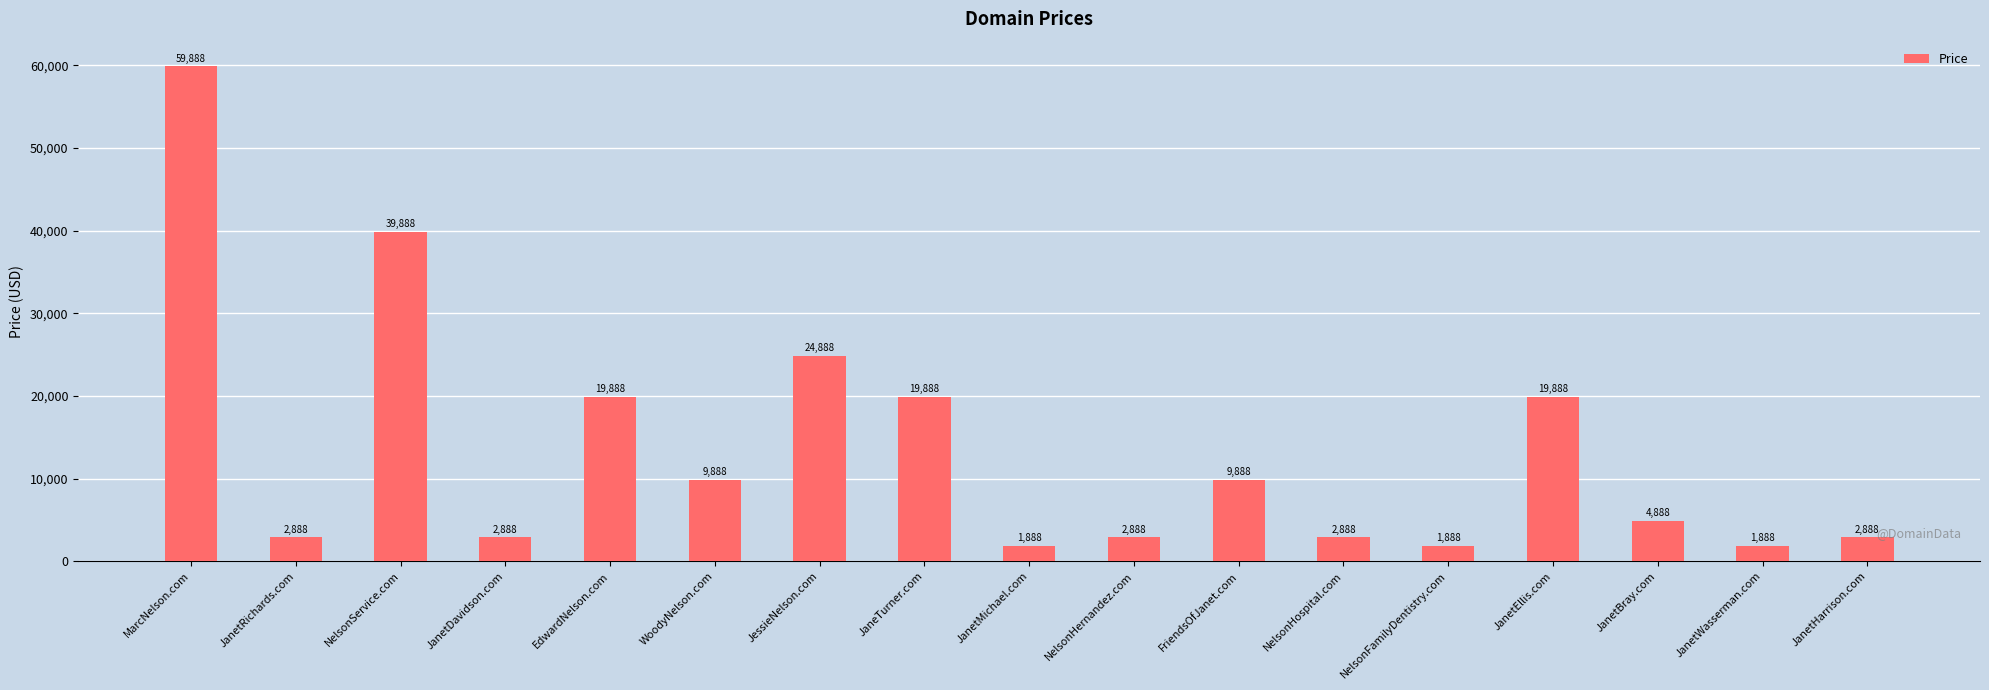

How many data points does each series have?

17